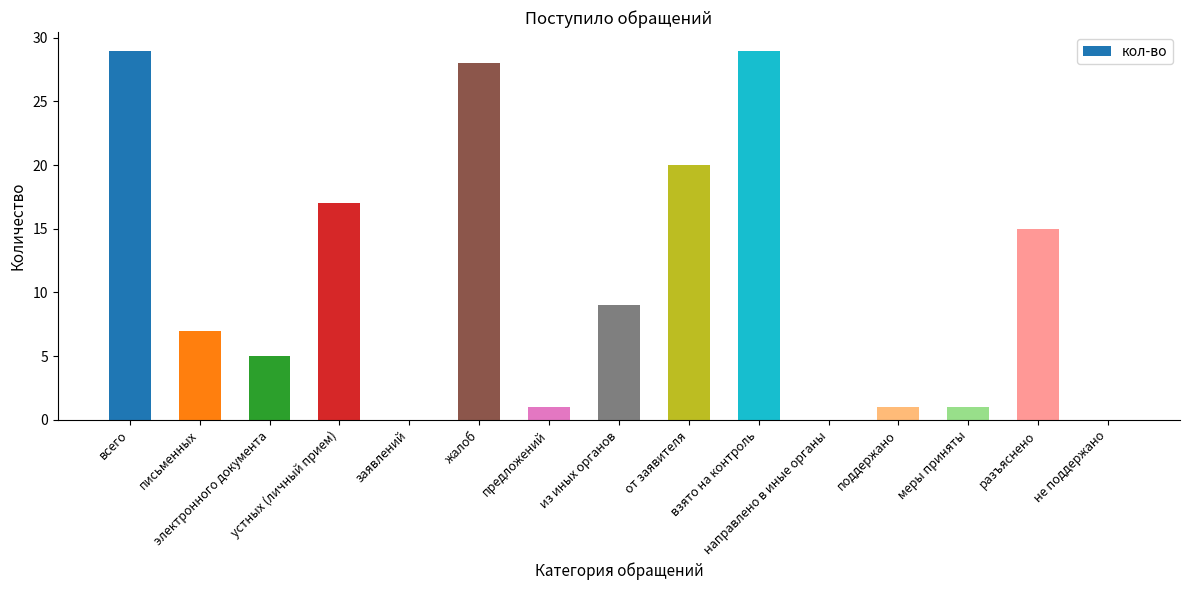

Reading left to right, transcribe all the data shown in this chart.

всего=29	письменных=7	электронного документа=5	устных (личный прием)=17	заявлений=0	жалоб=28	предложений=1	из иных органов=9	от заявителя=20	взято на контроль=29	направлено в иные органы=0	поддержано=1	меры приняты=1	разъяснено=15	не поддержано=0